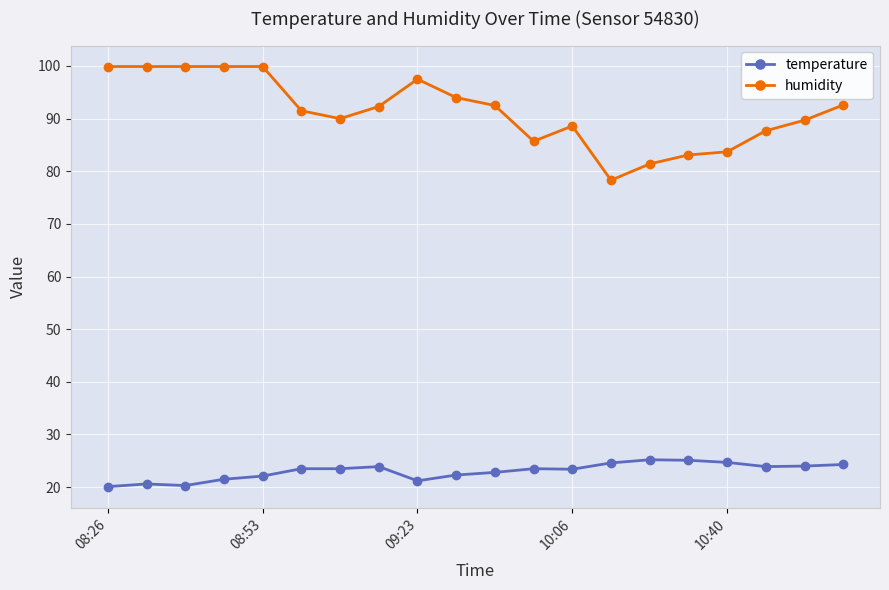

What is the value of the humidity point at the 11th from the left?

92.5